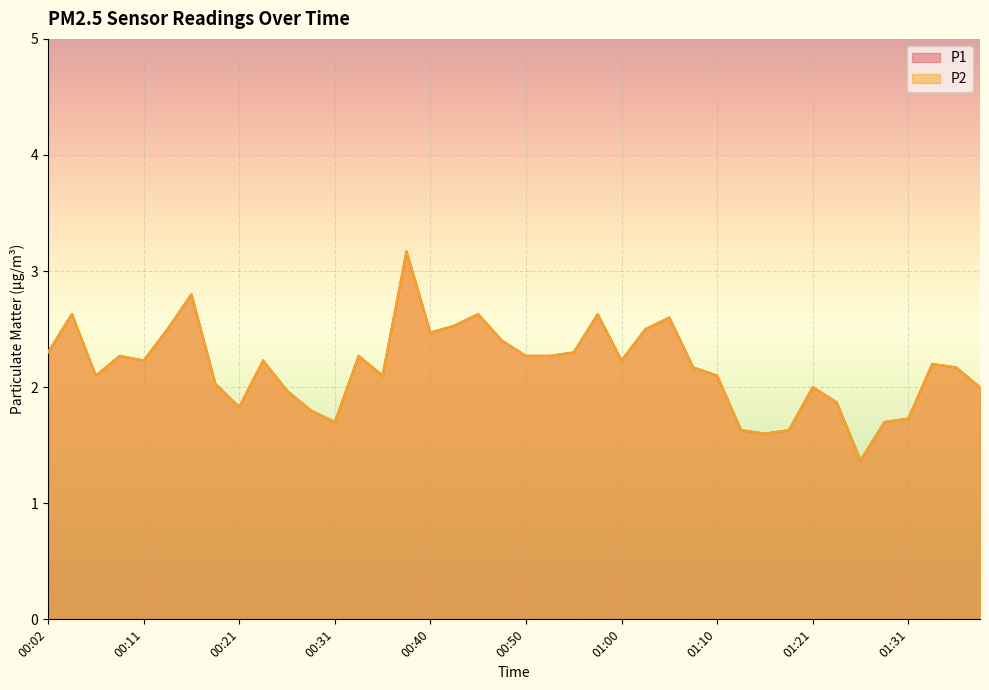

What are all the series names shown in the legend?

P1, P2